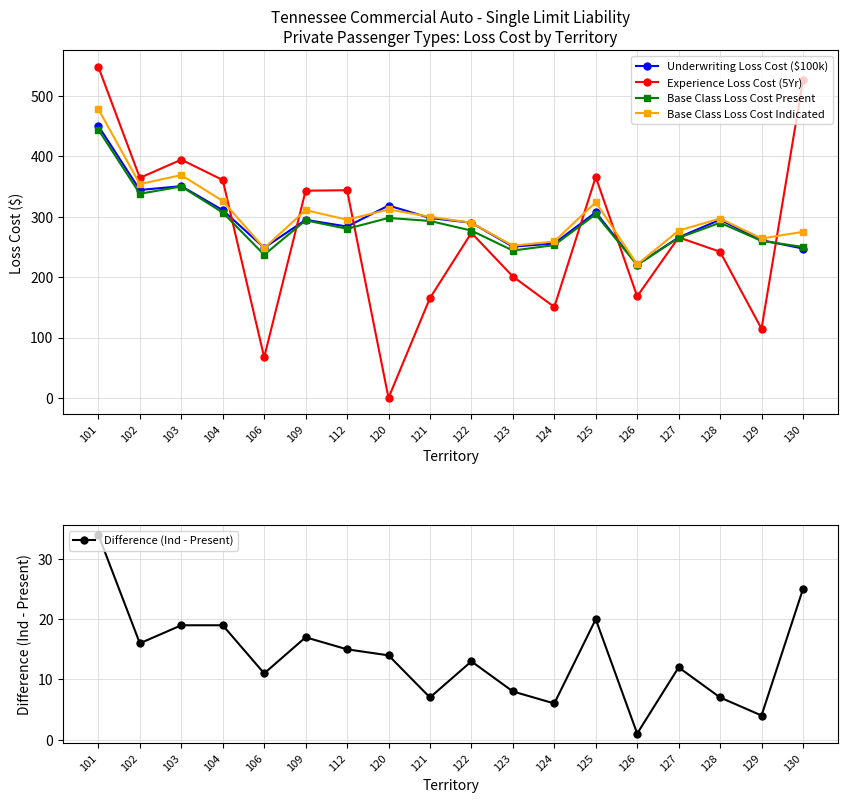

What is the value of the Difference (Ind - Present) point at the 13th from the left?

20